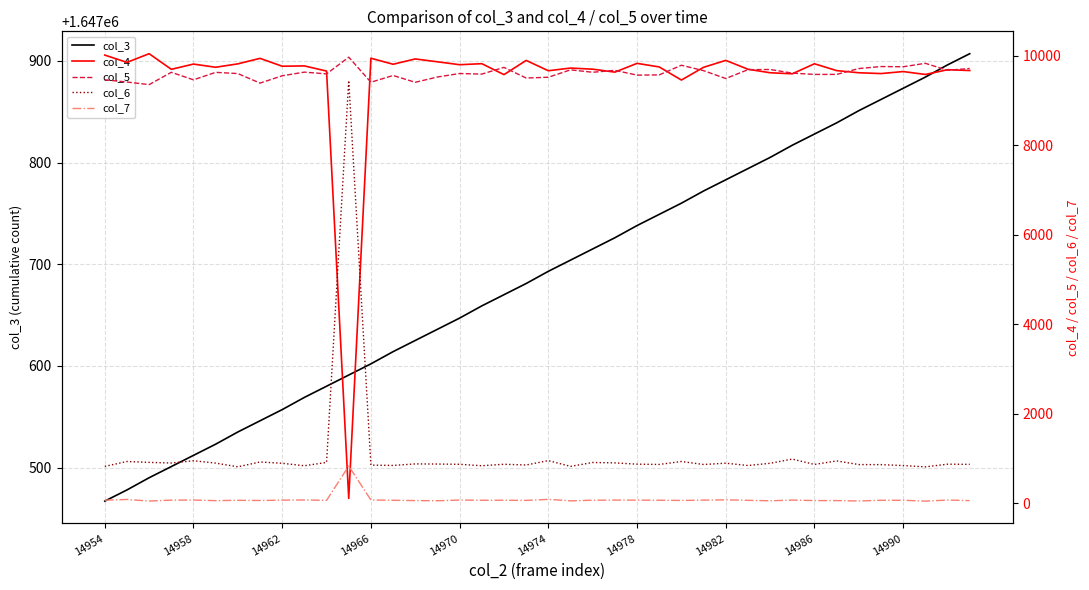

What is the spread (max minus min) of values at 30?

1647751